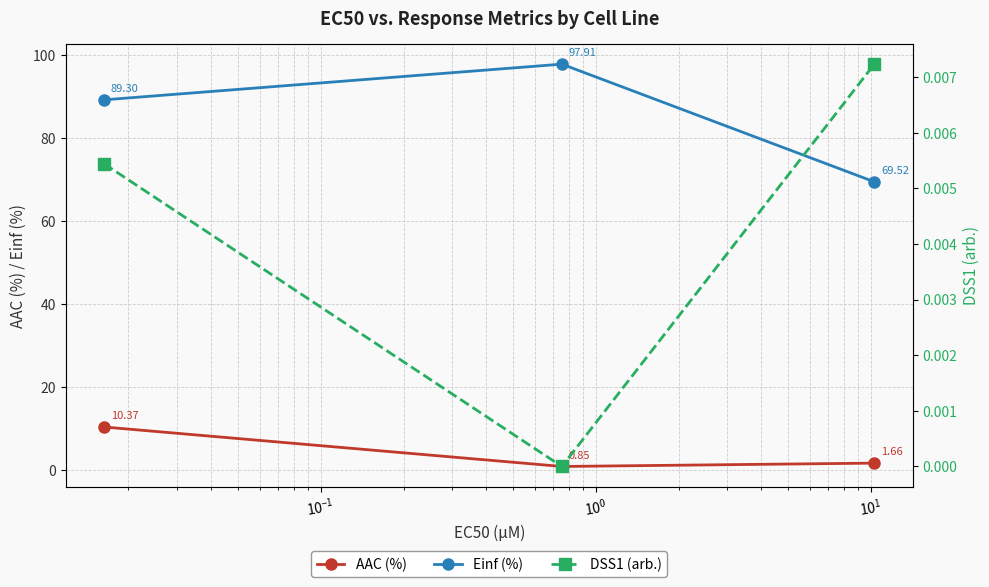

Which series has the largest range (max minus min)?

Einf (%)